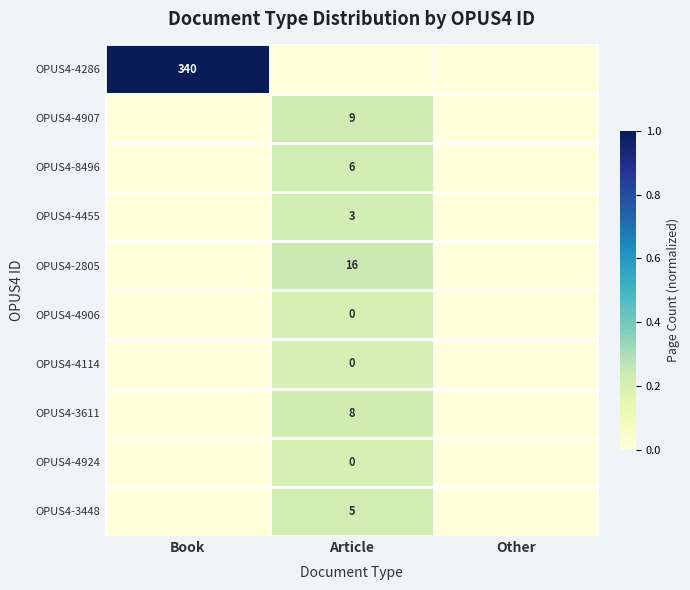

Is it true that OPUS4-4907 equals 15 at Article?

False